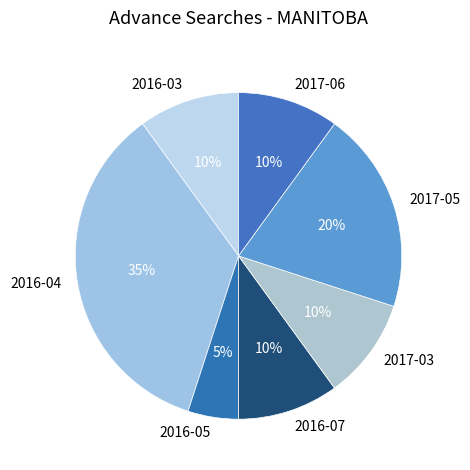

Between 2016-05 and 2017-06, which is larger?

2017-06